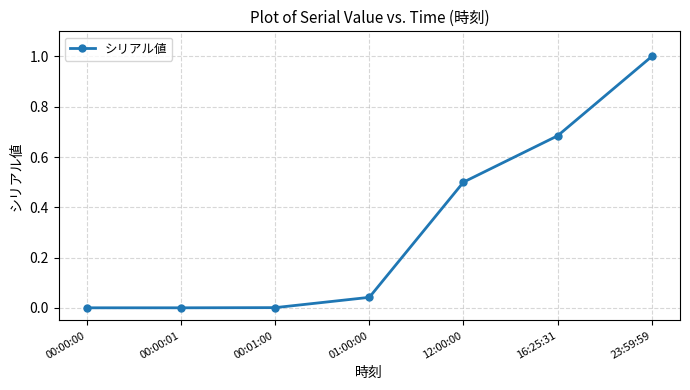

What is the sum of all values?

2.2